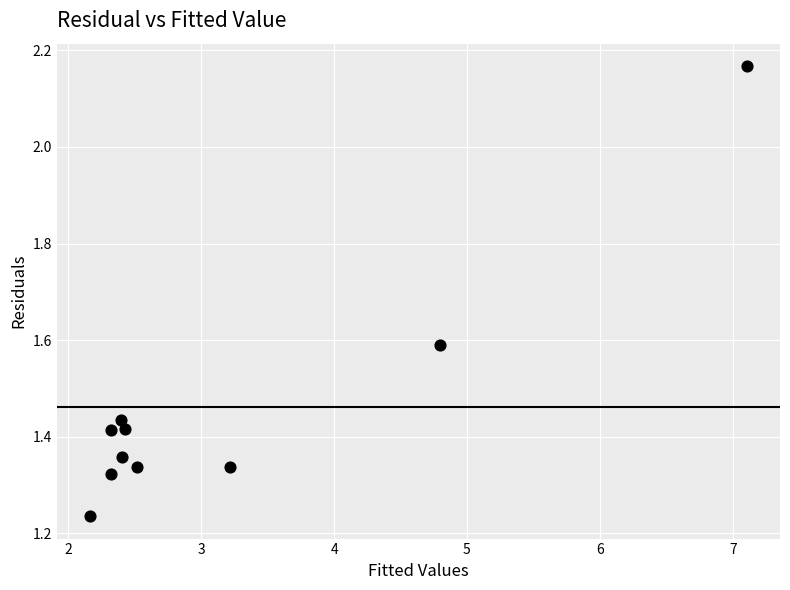

What is the average X value?

3.2